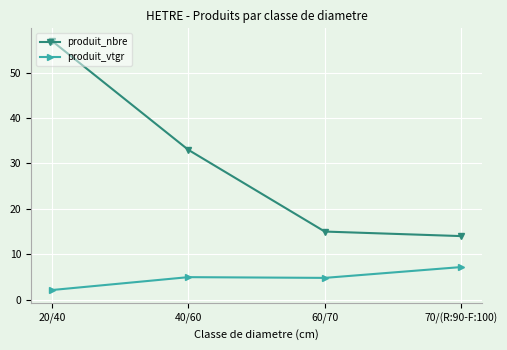

True or false: produit_vtgr and produit_nbre cross at least once.

False